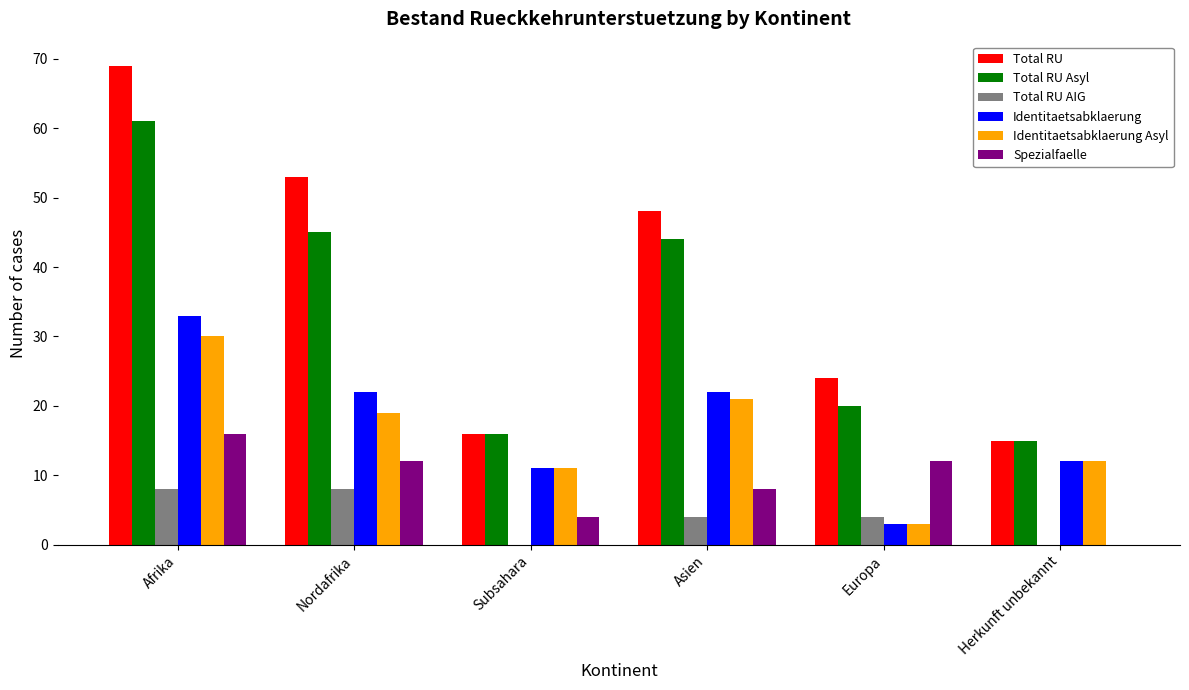

Which category has the highest value in the Spezialfaelle series?

Afrika